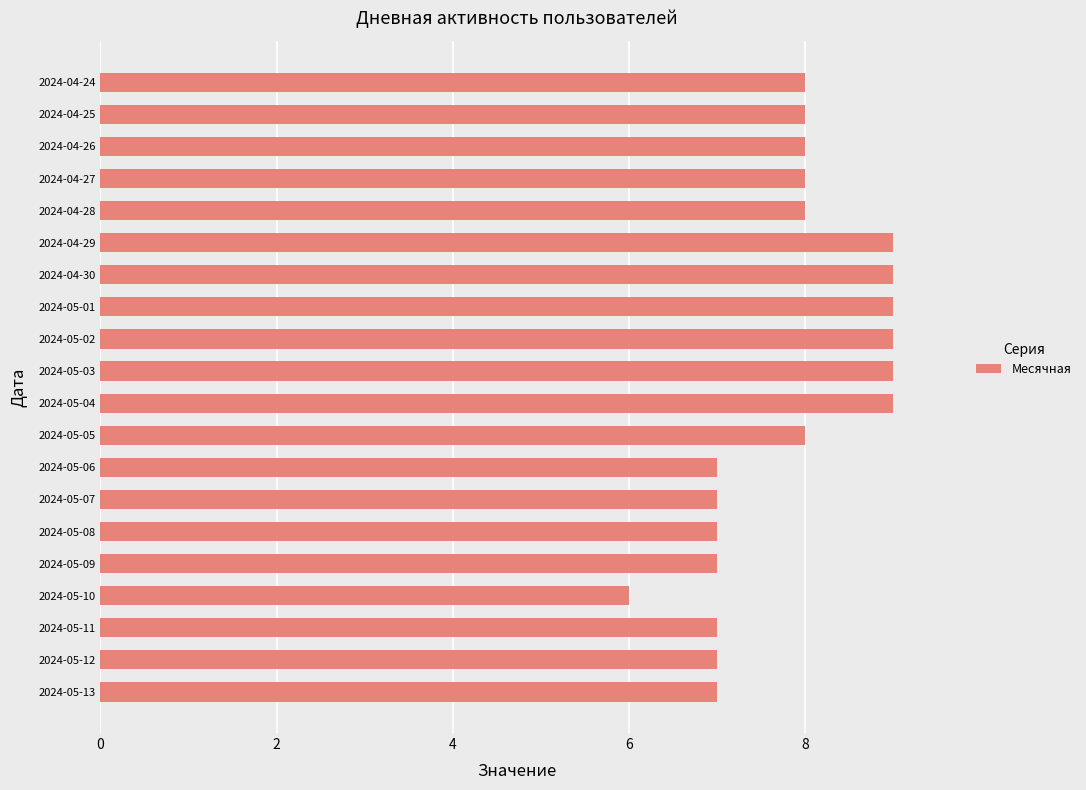

What is the sum of all values?

157